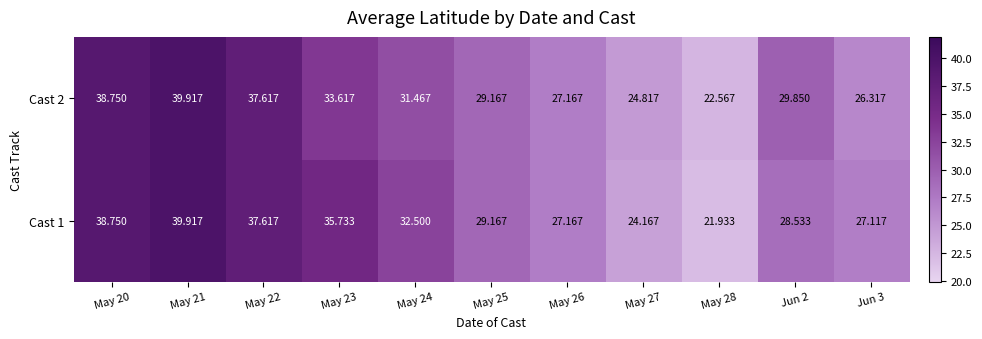

Is the value of Cast 2 at May 27 greater than the value of Cast 1 at May 21?

No